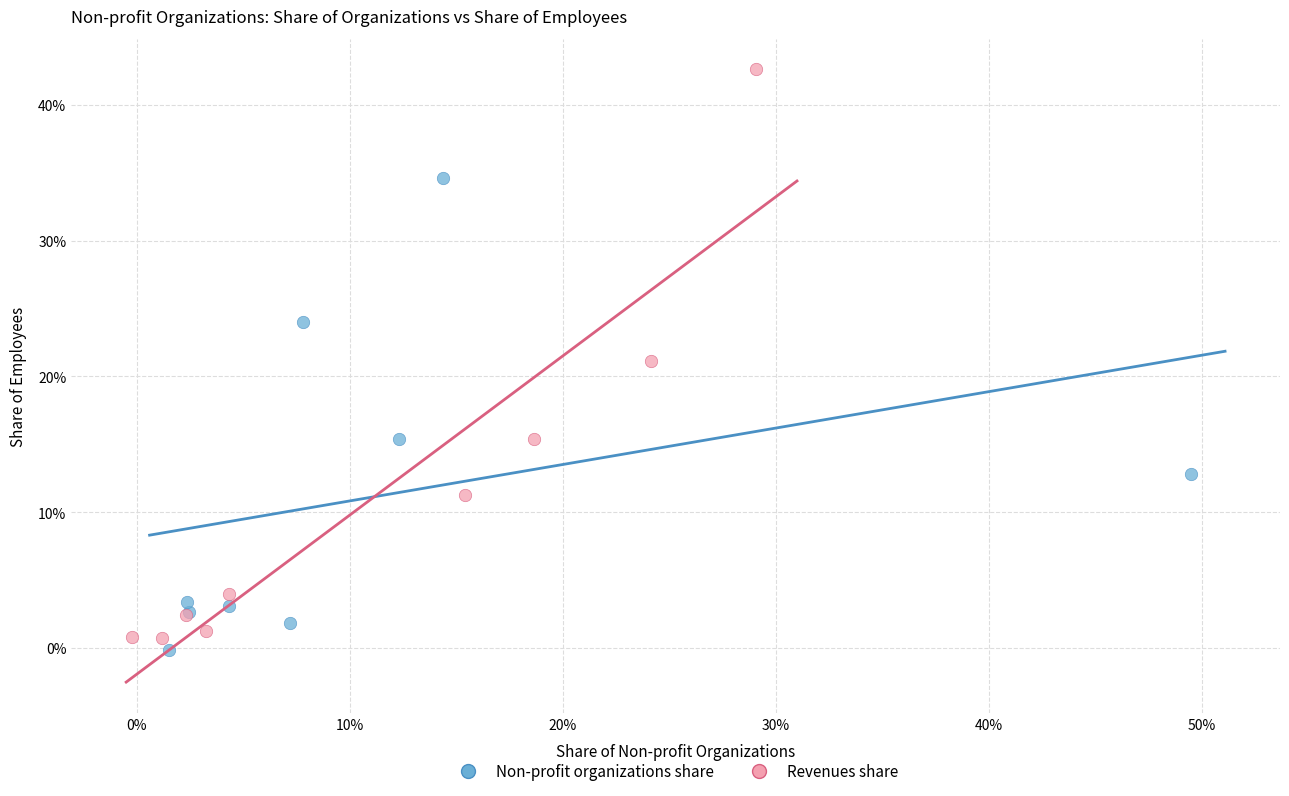

What are all the series names shown in the legend?

Non-profit organizations share, Revenues share